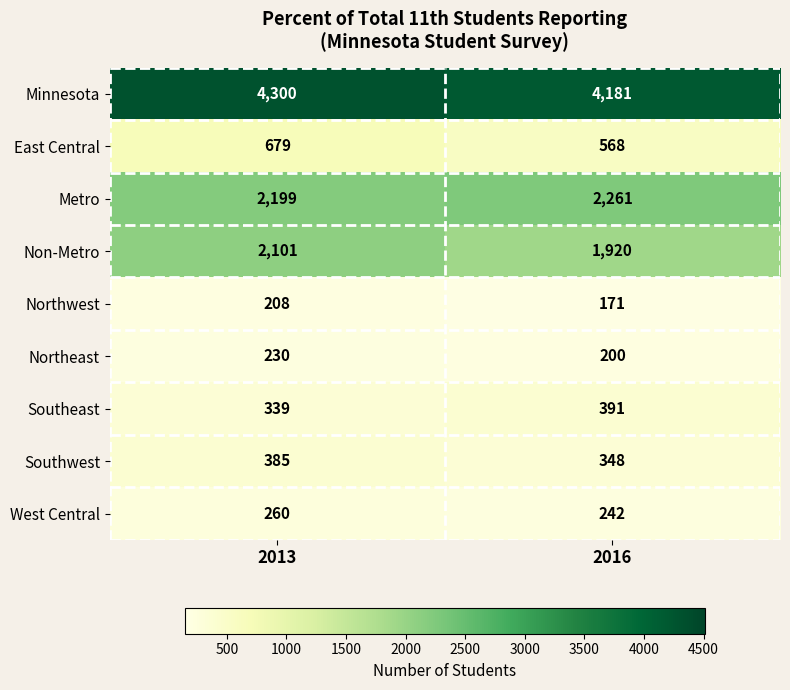

At how many categories does at least one series exceed 776?

2